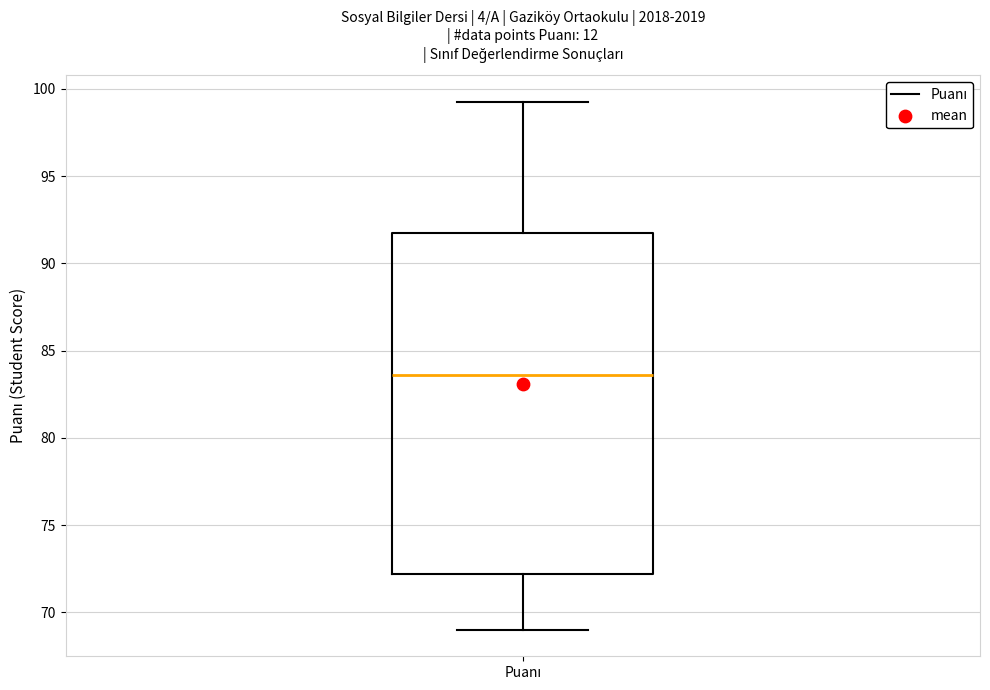

Where is the lower edge of the box for Puanı on the y-axis? The values are not printed on the chart, so give them approximately, as read against the axis.

72.0